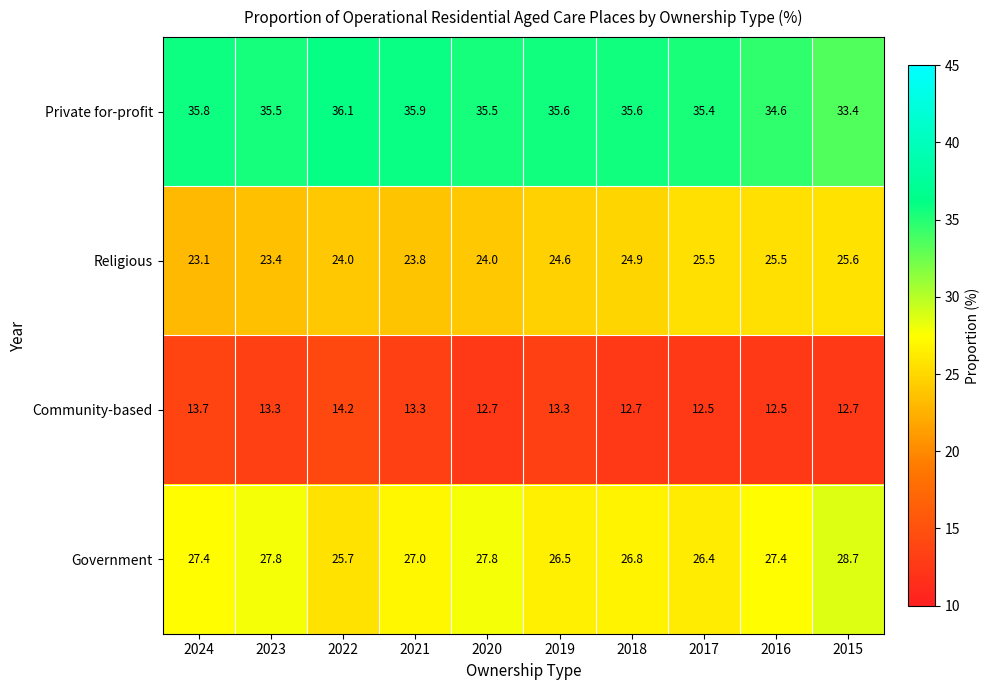

True or false: Religious has a value of 12.5 at 2021.

False